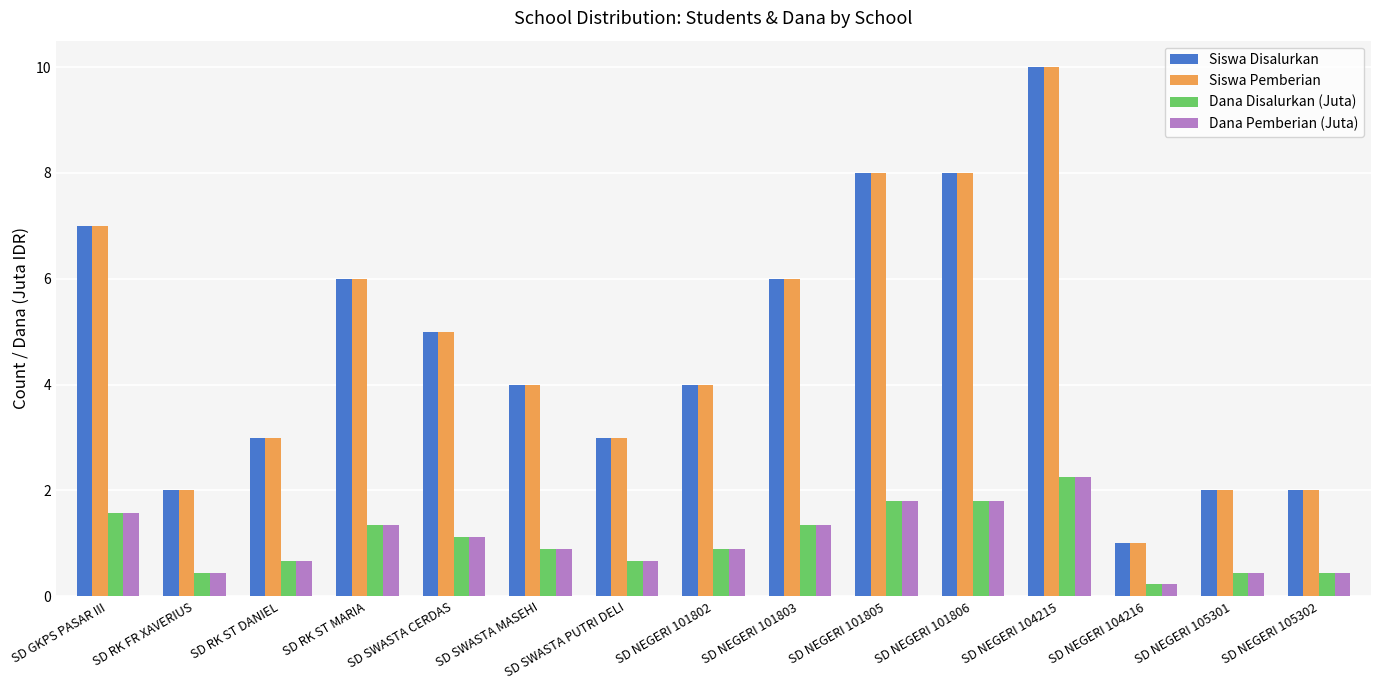

What is the label of the 14th bar from the right?

SD RK FR XAVERIUS